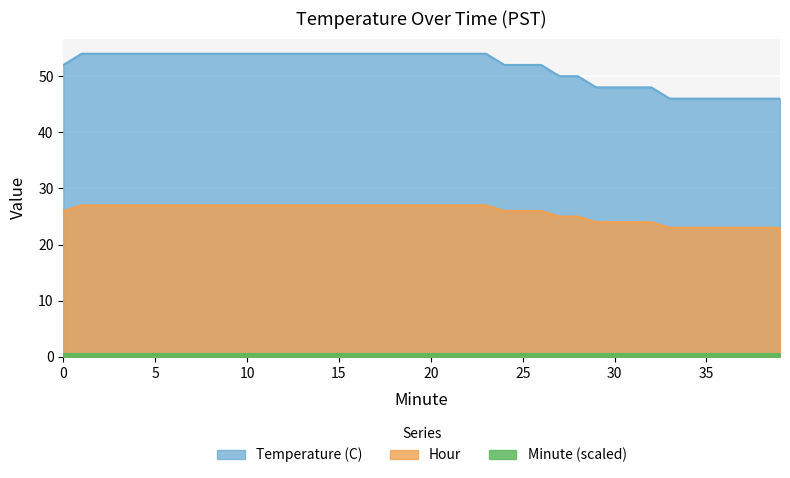

Does the chart display data point markers on the line(s)?

No